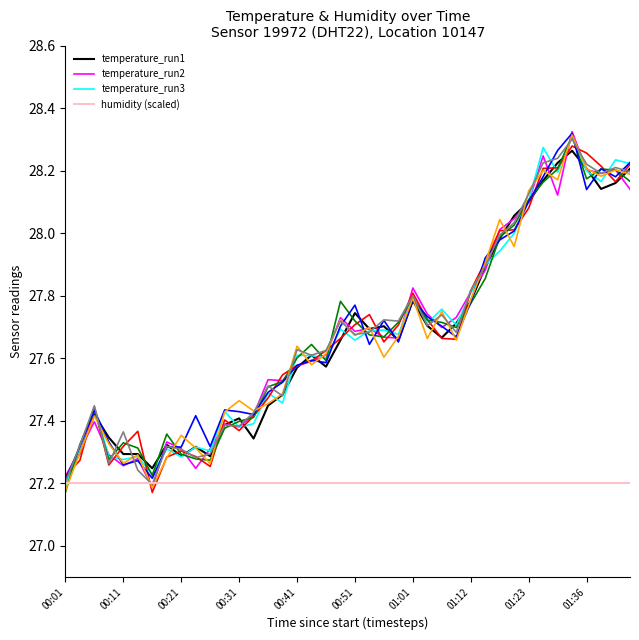

Reading left to right, list all the values displayed in this chart.

temperature_run1: 27.2	27.3	27.4	27.3	27.3	27.3	27.2	27.3	27.3	27.3	27.3	27.4	27.4	27.3	27.4	27.5	27.6	27.6	27.6	27.7	27.7	27.7	27.7	27.7	27.8	27.7	27.7	27.7	27.8	27.9	28.0	28.1	28.1	28.2	28.2	28.3	28.2	28.1	28.2	28.2
temperature_run2: 27.2	27.3	27.4	27.3	27.3	27.3	27.2	27.3	27.3	27.2	27.3	27.4	27.4	27.4	27.5	27.5	27.6	27.6	27.6	27.7	27.7	27.7	27.7	27.7	27.8	27.7	27.7	27.7	27.8	27.9	28.0	28.0	28.1	28.2	28.1	28.3	28.2	28.2	28.2	28.1
temperature_run3: 27.2	27.3	27.4	27.3	27.3	27.3	27.2	27.3	27.3	27.3	27.3	27.4	27.4	27.4	27.5	27.5	27.6	27.6	27.6	27.7	27.7	27.7	27.7	27.7	27.8	27.7	27.8	27.7	27.8	27.9	27.9	28.0	28.1	28.3	28.2	28.3	28.2	28.2	28.2	28.2
humidity (scaled): 27.2	27.2	27.2	27.2	27.2	27.2	27.2	27.2	27.2	27.2	27.2	27.2	27.2	27.2	27.2	27.2	27.2	27.2	27.2	27.2	27.2	27.2	27.2	27.2	27.2	27.2	27.2	27.2	27.2	27.2	27.2	27.2	27.2	27.2	27.2	27.2	27.2	27.2	27.2	27.2